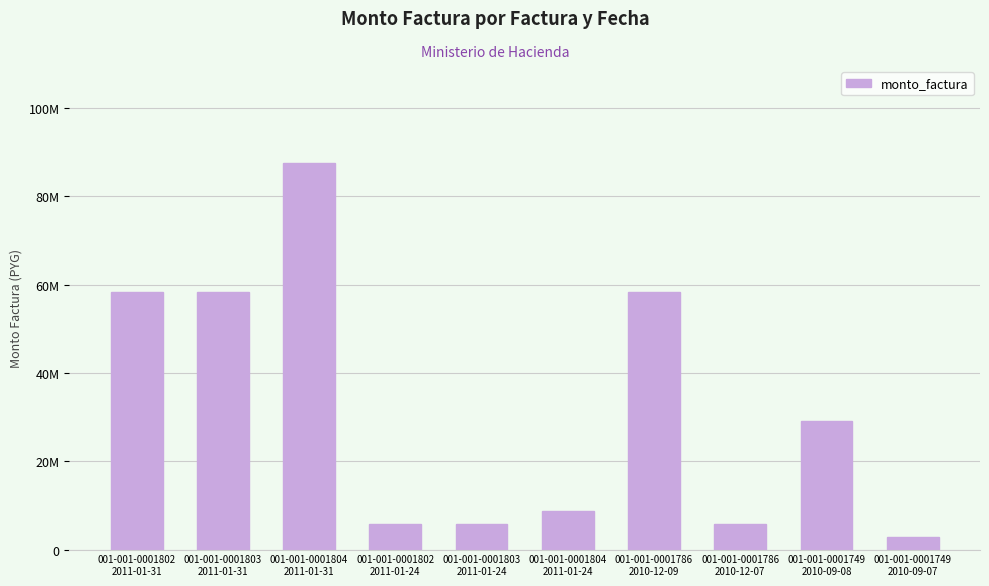

What is the difference between the maximum and minimum values?

84680000